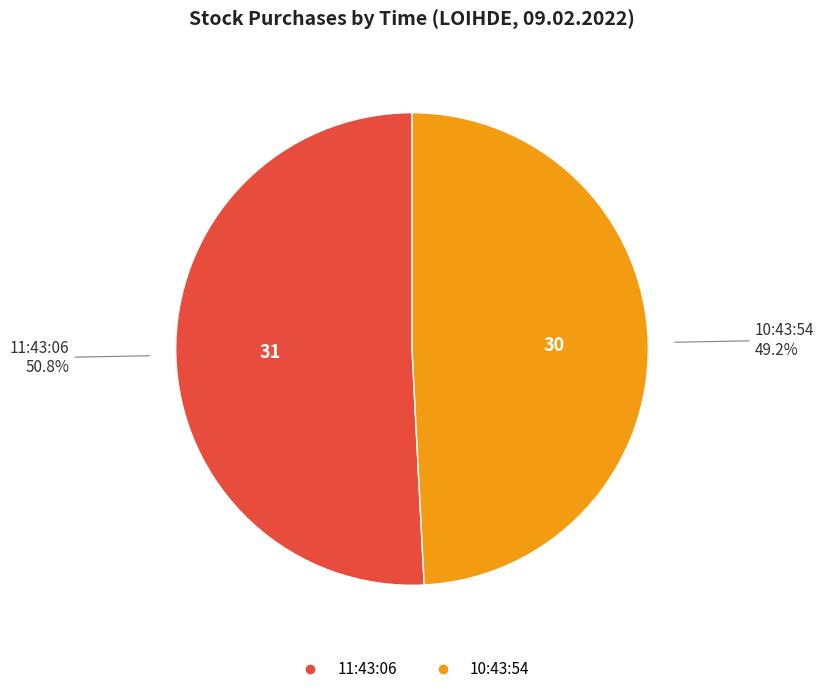

What portion of the pie excludes 11:43:06?

49.2%